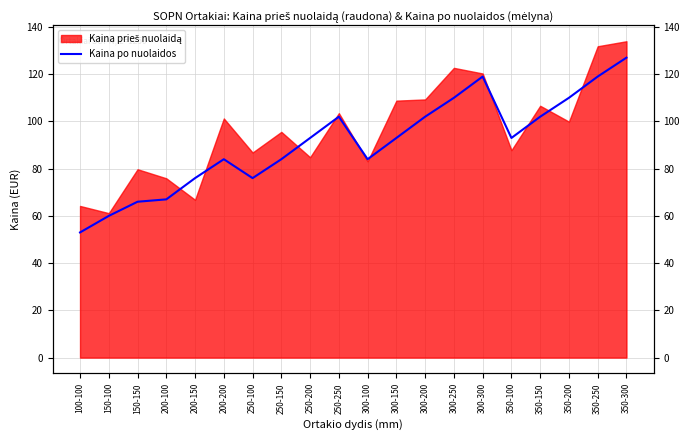

Is it true that the value at 300-250 is 110?

True